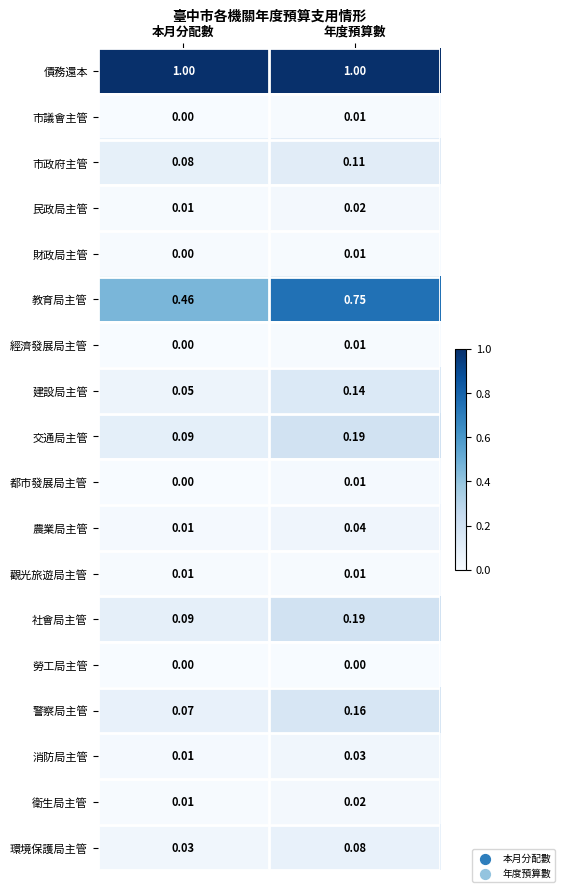

Between 本月分配數 and 年度預算數, which series saw the biggest shift?

教育局主管